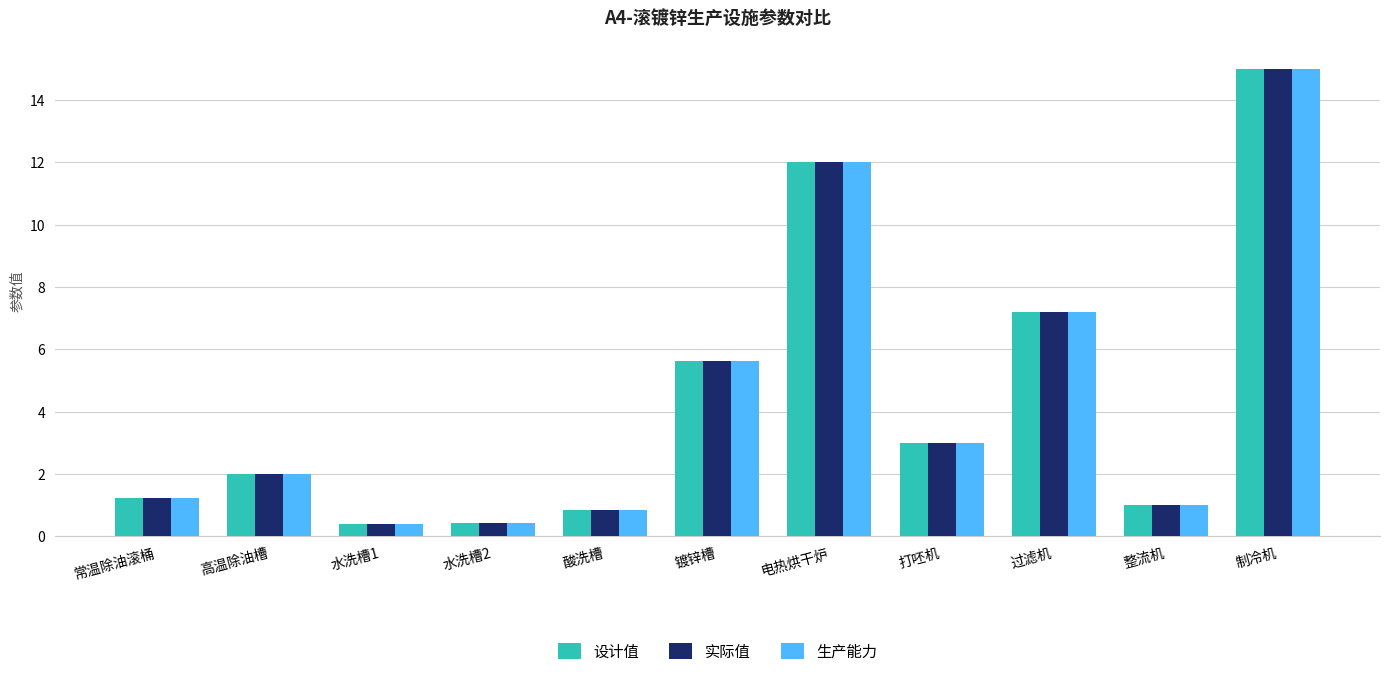

What is the lowest value of the 实际值 series?

0.4